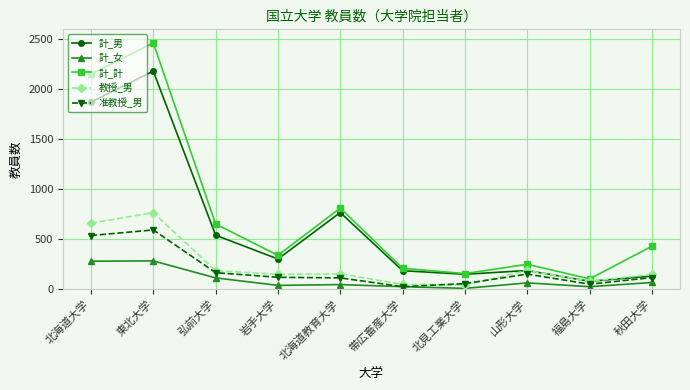

Between 東北大学 and 秋田大学, which series saw the biggest shift?

計_男